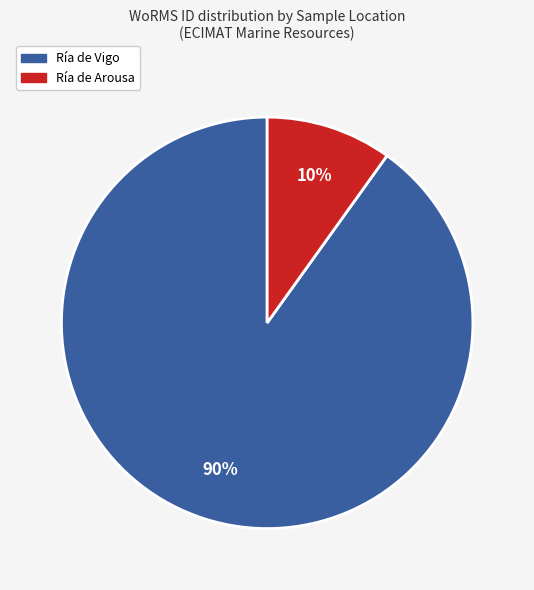

To the nearest percent, what is the difference between the largest and smallest slice percentages?

80%